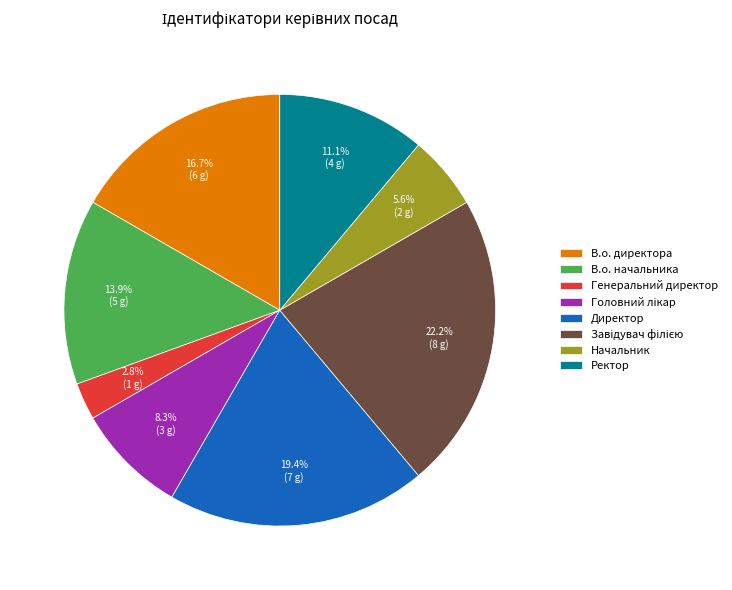

What portion of the pie excludes Директор?

80.6%